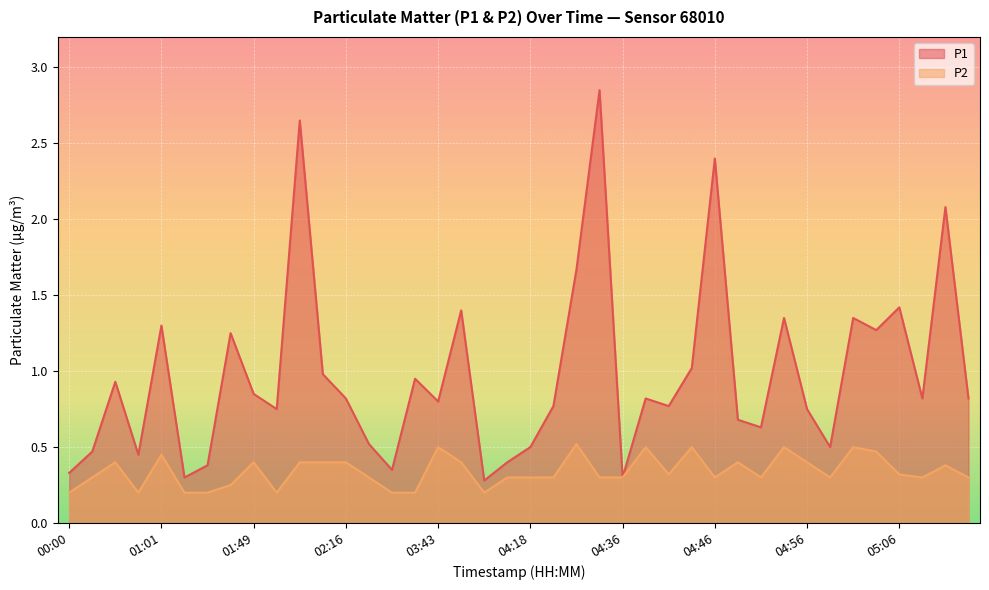

The value of P1 at 02:11 is 1.0. True or false?

True